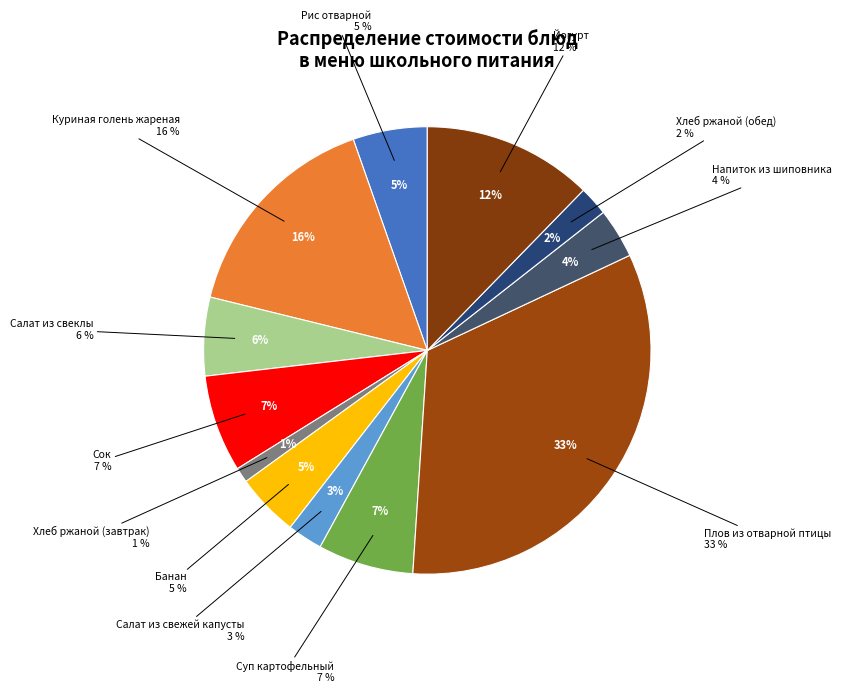

How many slices are in this pie chart?

12